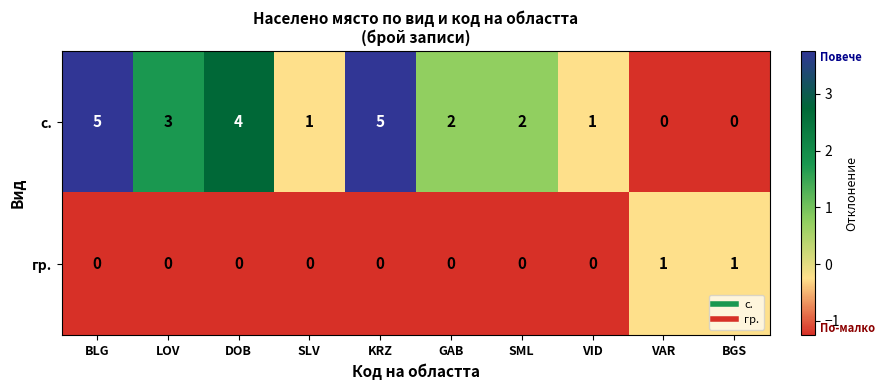

Which series has the largest total across all categories?

с.